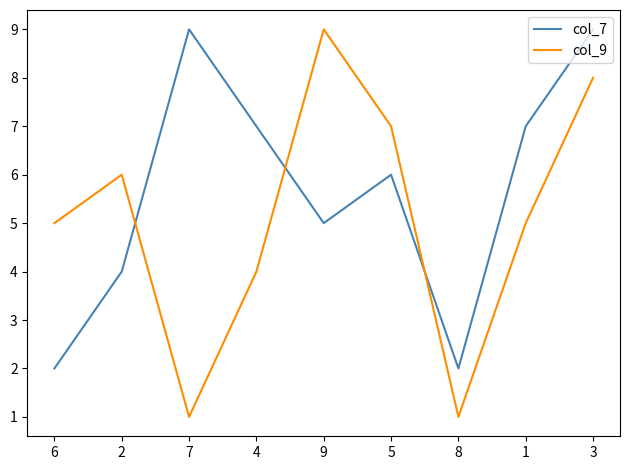

Reading left to right, list all the values displayed in this chart.

col_7: 2	4	9	7	5	6	2	7	9
col_9: 5	6	1	4	9	7	1	5	8